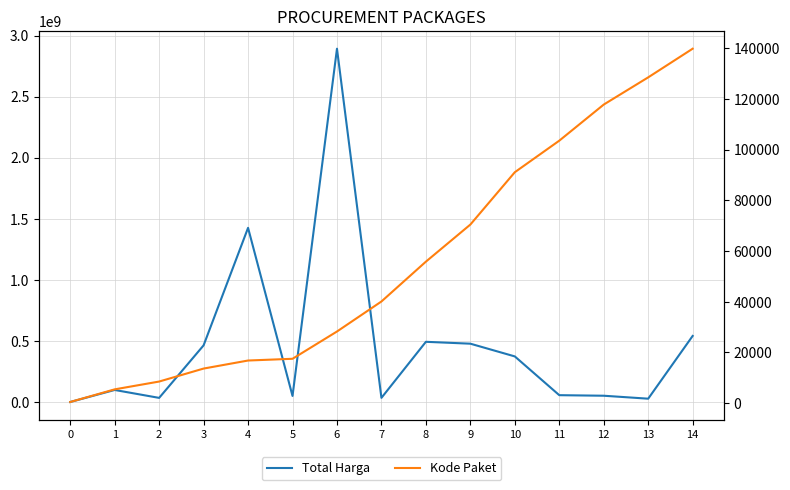

Is the value of Kode Paket at 13 greater than the value of Total Harga at 3?

No